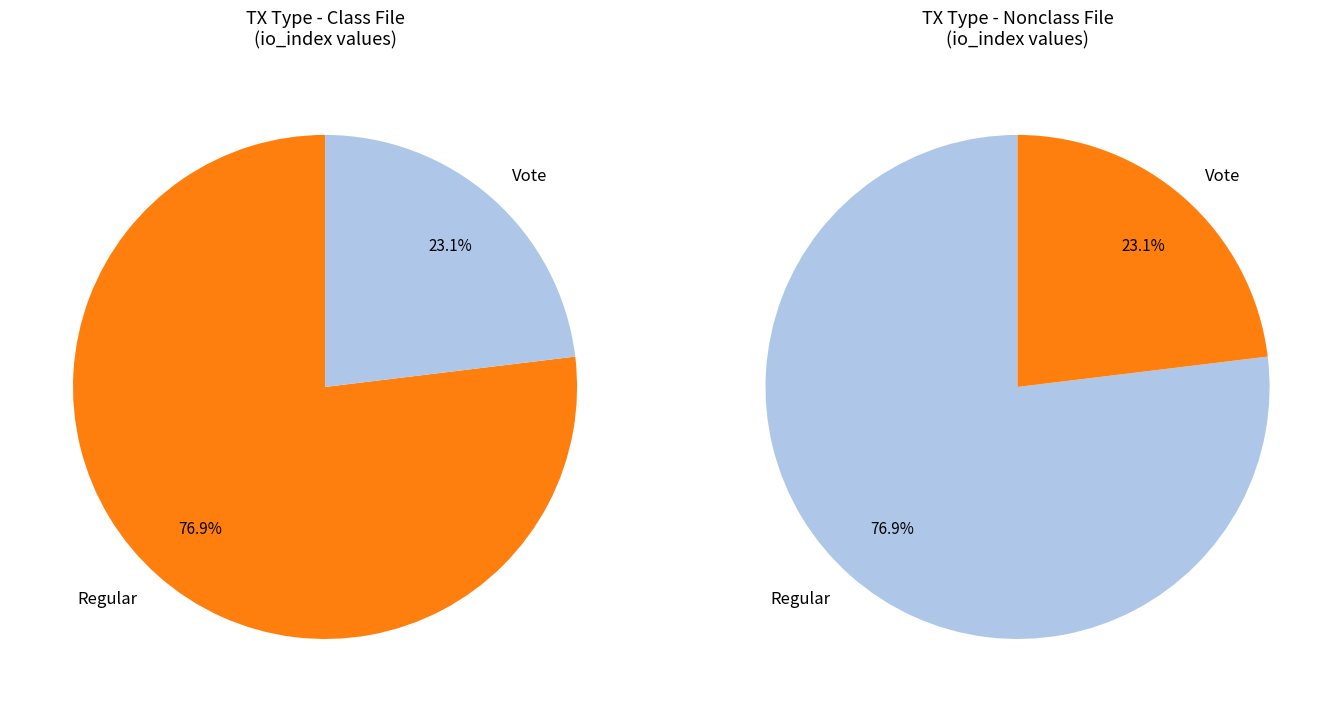

Between Regular and Vote, which is larger?

Regular